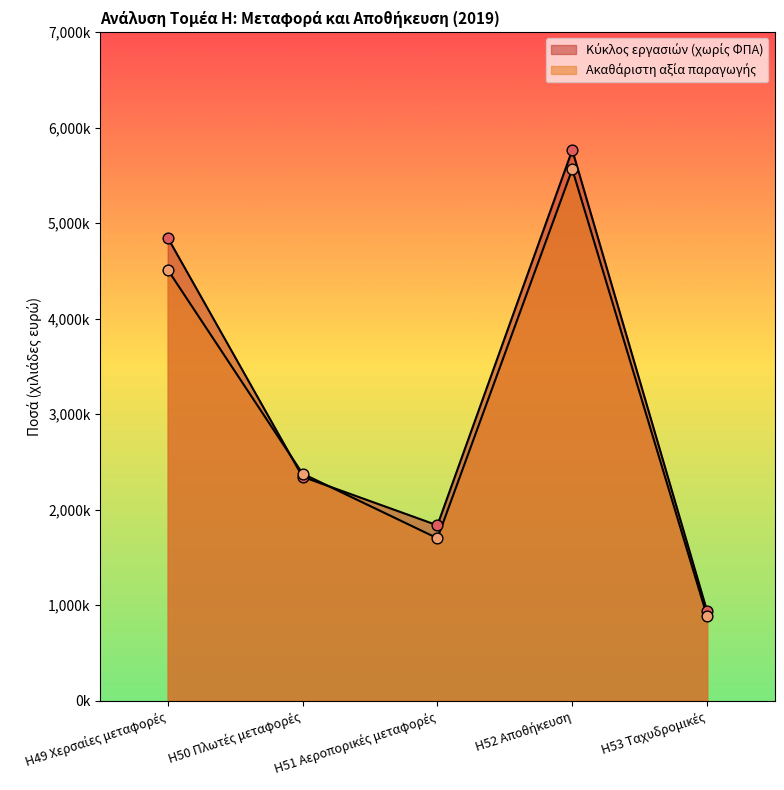

Which series has the largest Y range (max minus min)?

Κύκλος εργασιών (χωρίς ΦΠΑ)